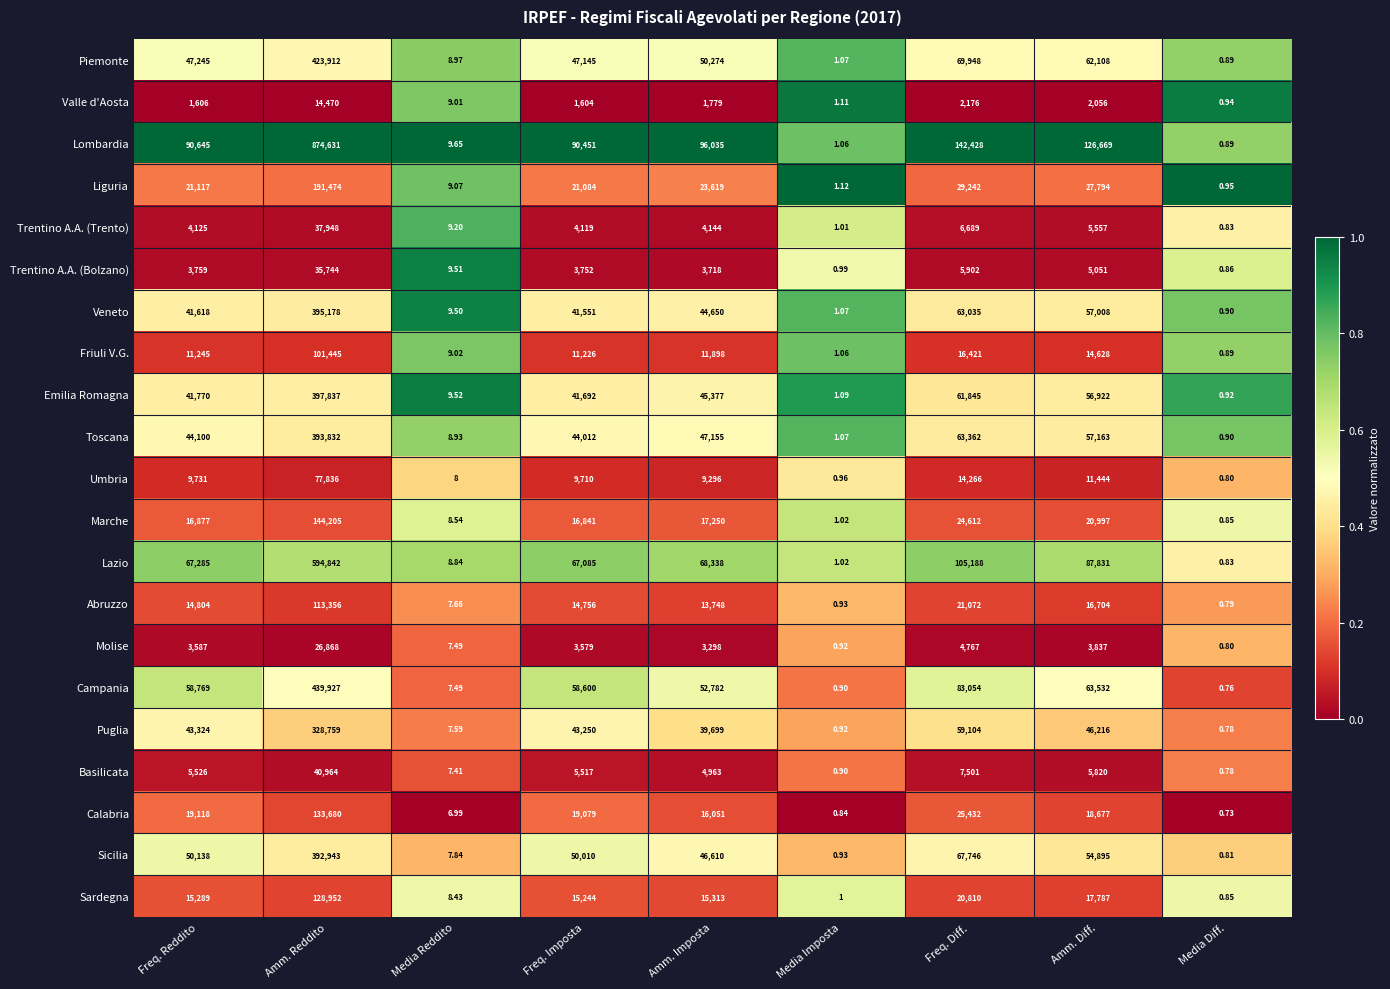

Where is Campania nearest to the value 219963?

Freq. Diff.